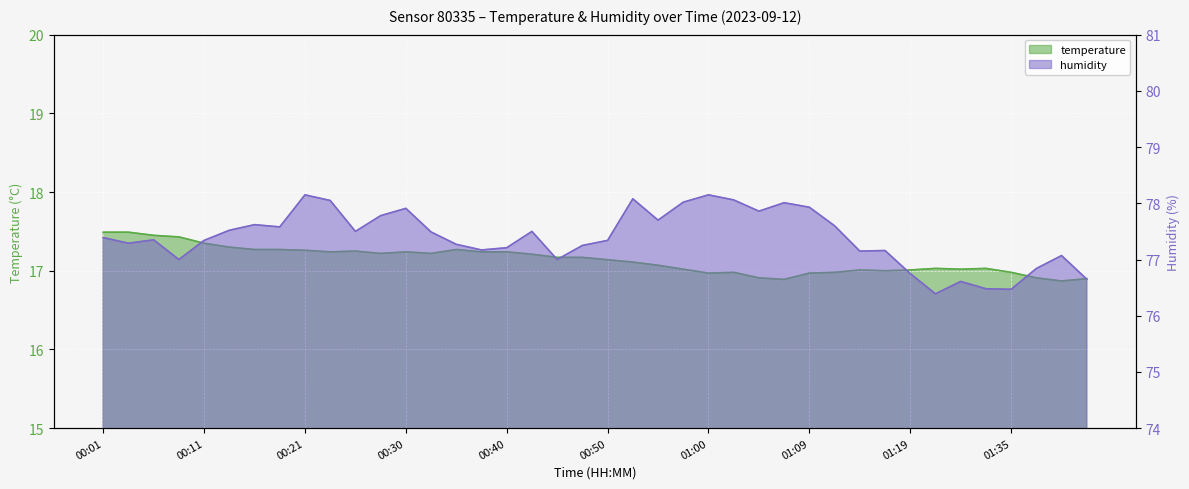

At which label does humidity reach its peak?

00:21